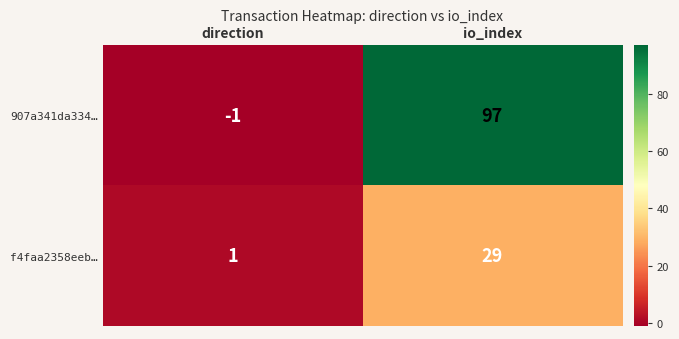

At which label is 907a341da334… closest to 48?

direction